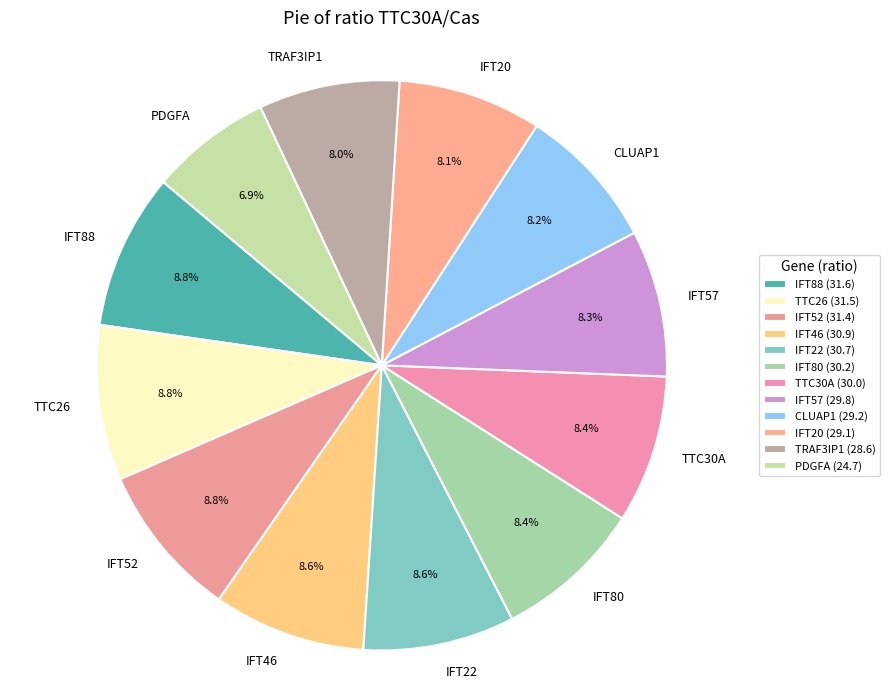

What is the total percentage of IFT22 and TRAF3IP1?

16.6%